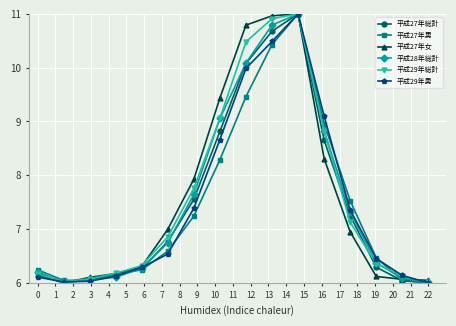

What is the value of the 平成27年女 point at the 8th from the left?

9.4